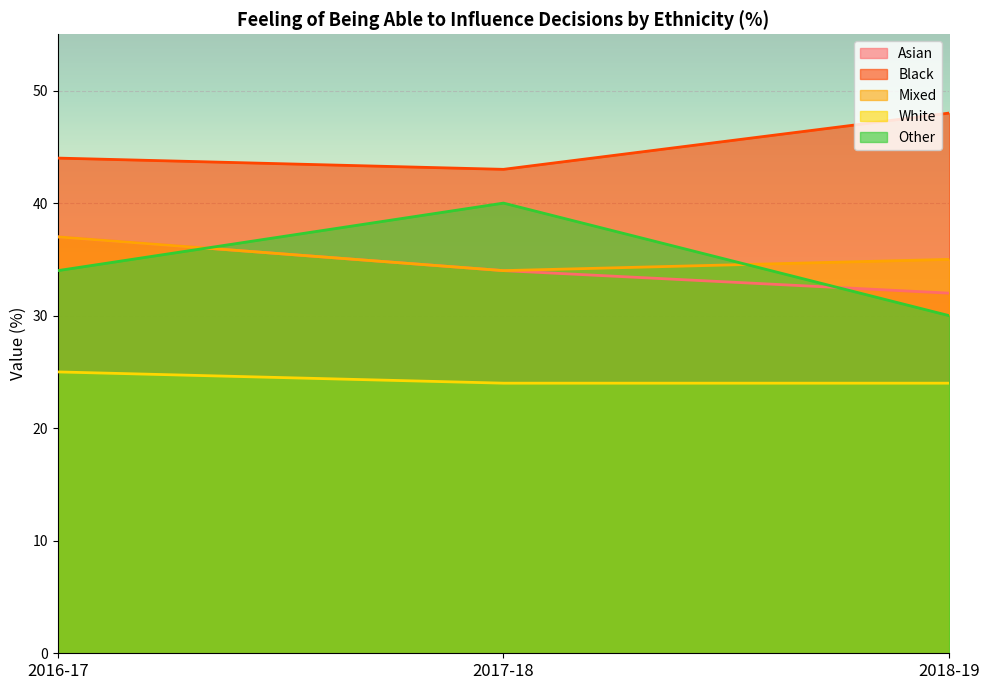

What is the average value of the Other series?

35